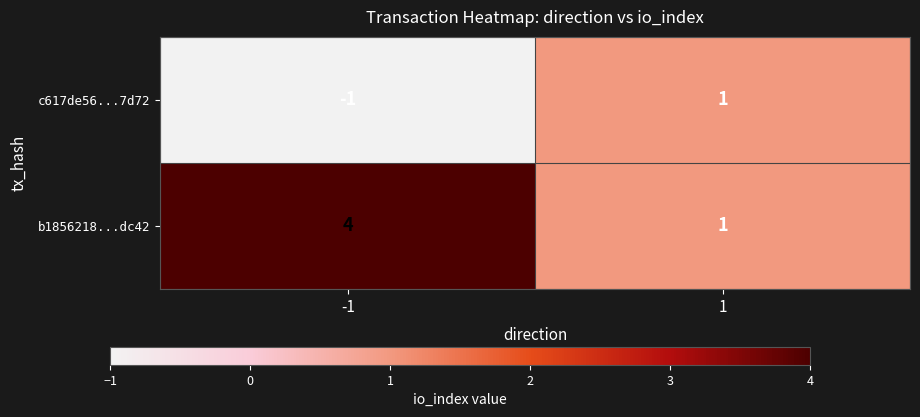

List the series in order of their overall mean, lowest first.

c617de56...7d72, b1856218...dc42